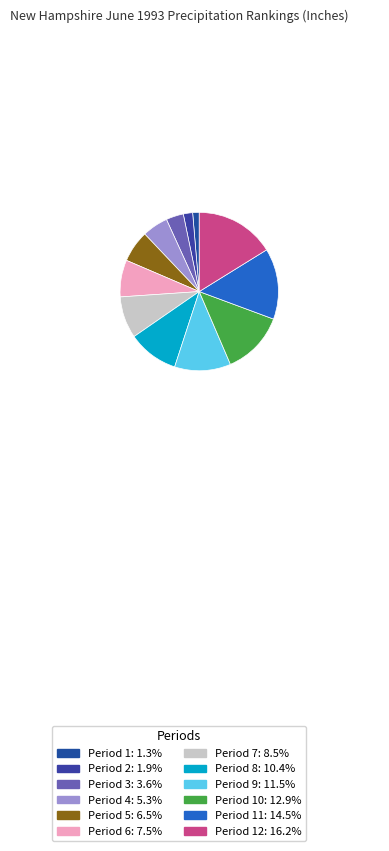

Count the number of slices in the pie.

12